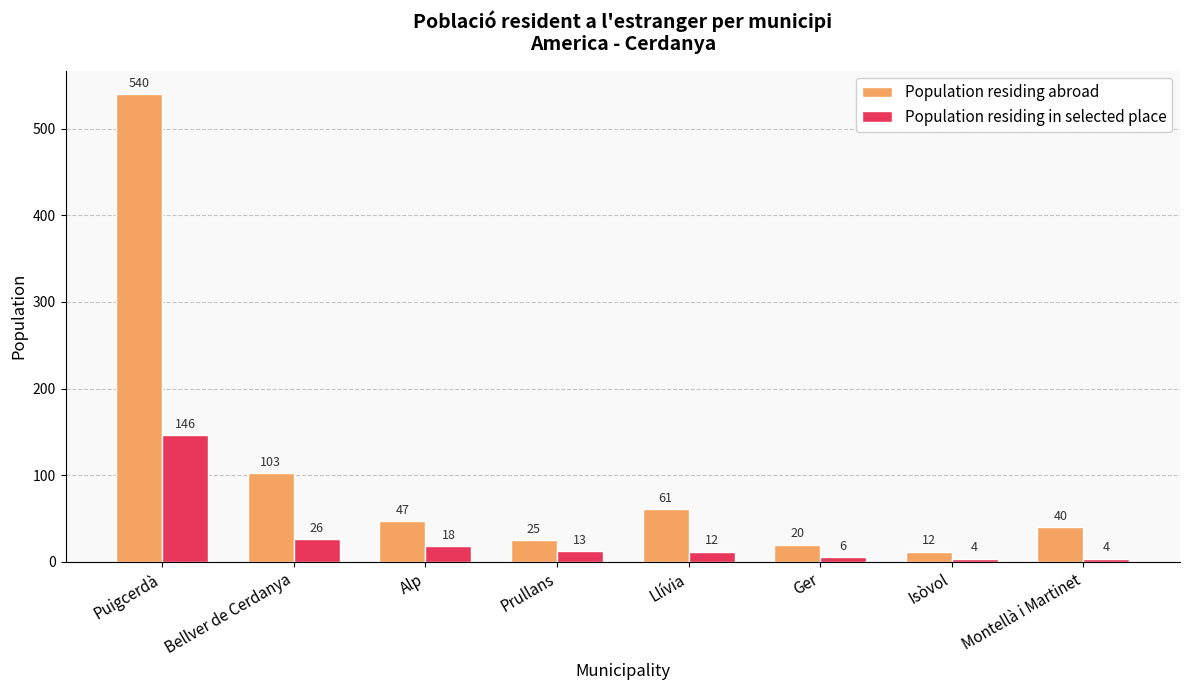

How many distinct data groups are displayed?

2